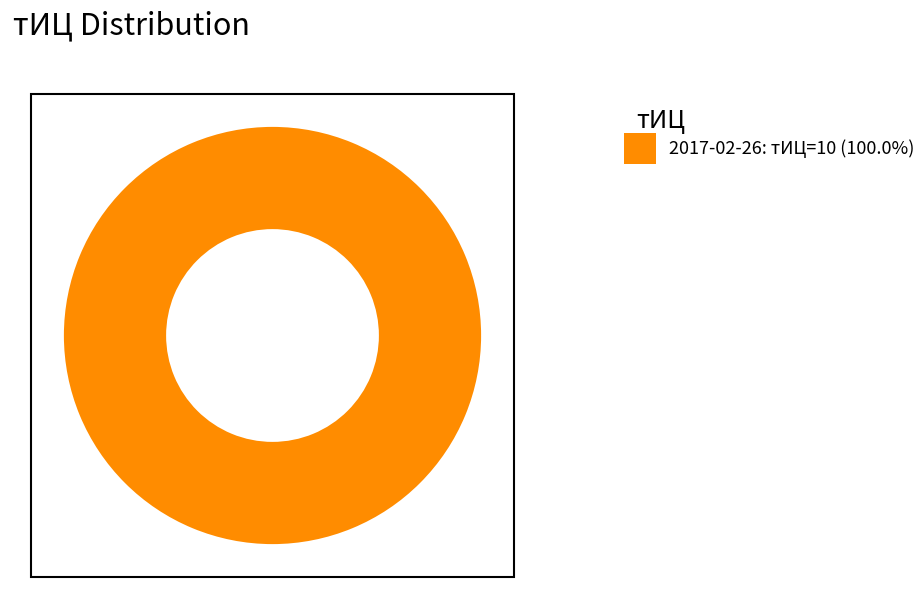

Is there any slice that represents more than half of the pie?

Yes